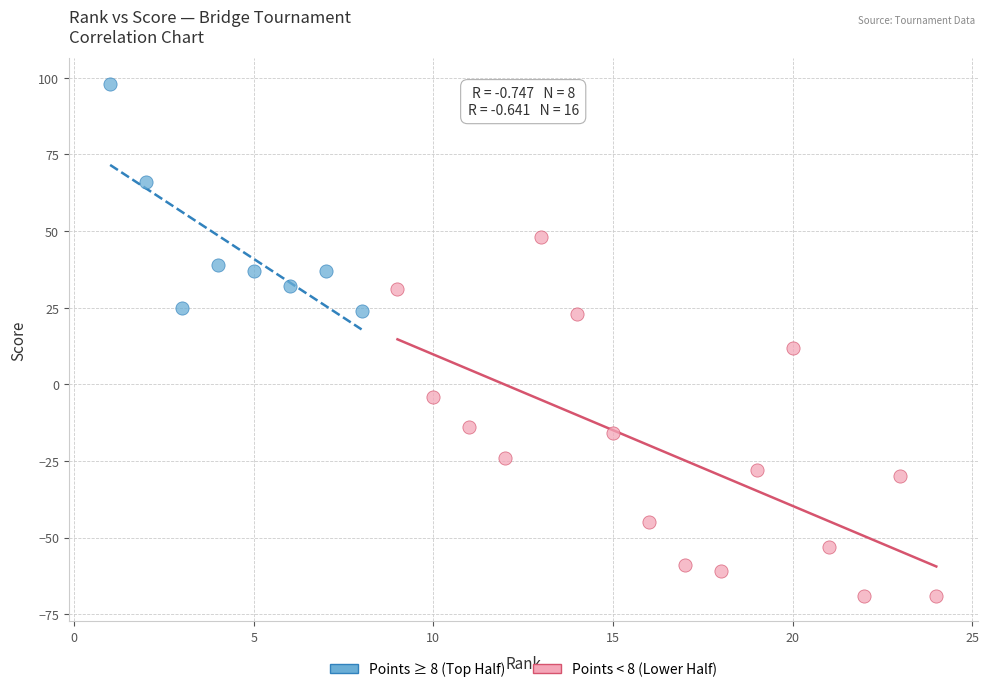

Which series contains the lowest Y value?

Points < 8 (Lower Half)